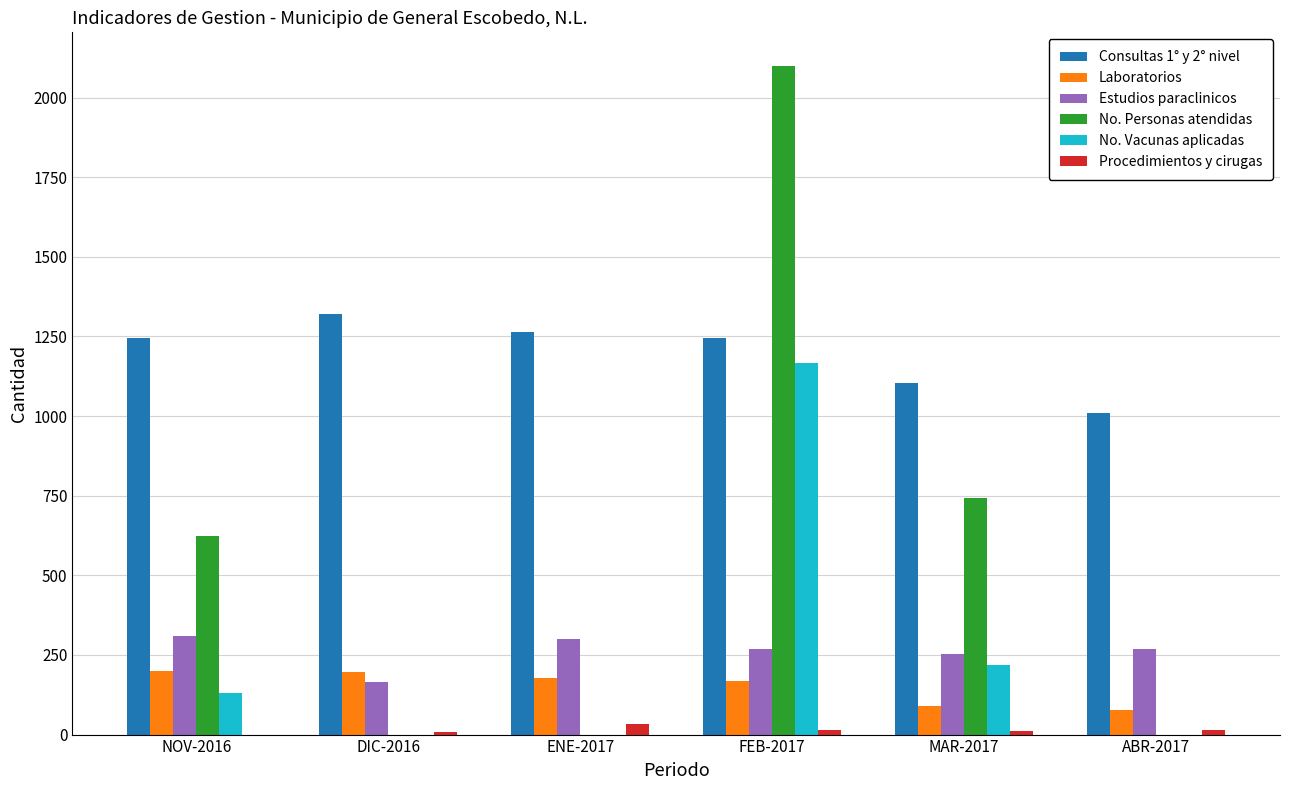

How many groups of bars are there?

6